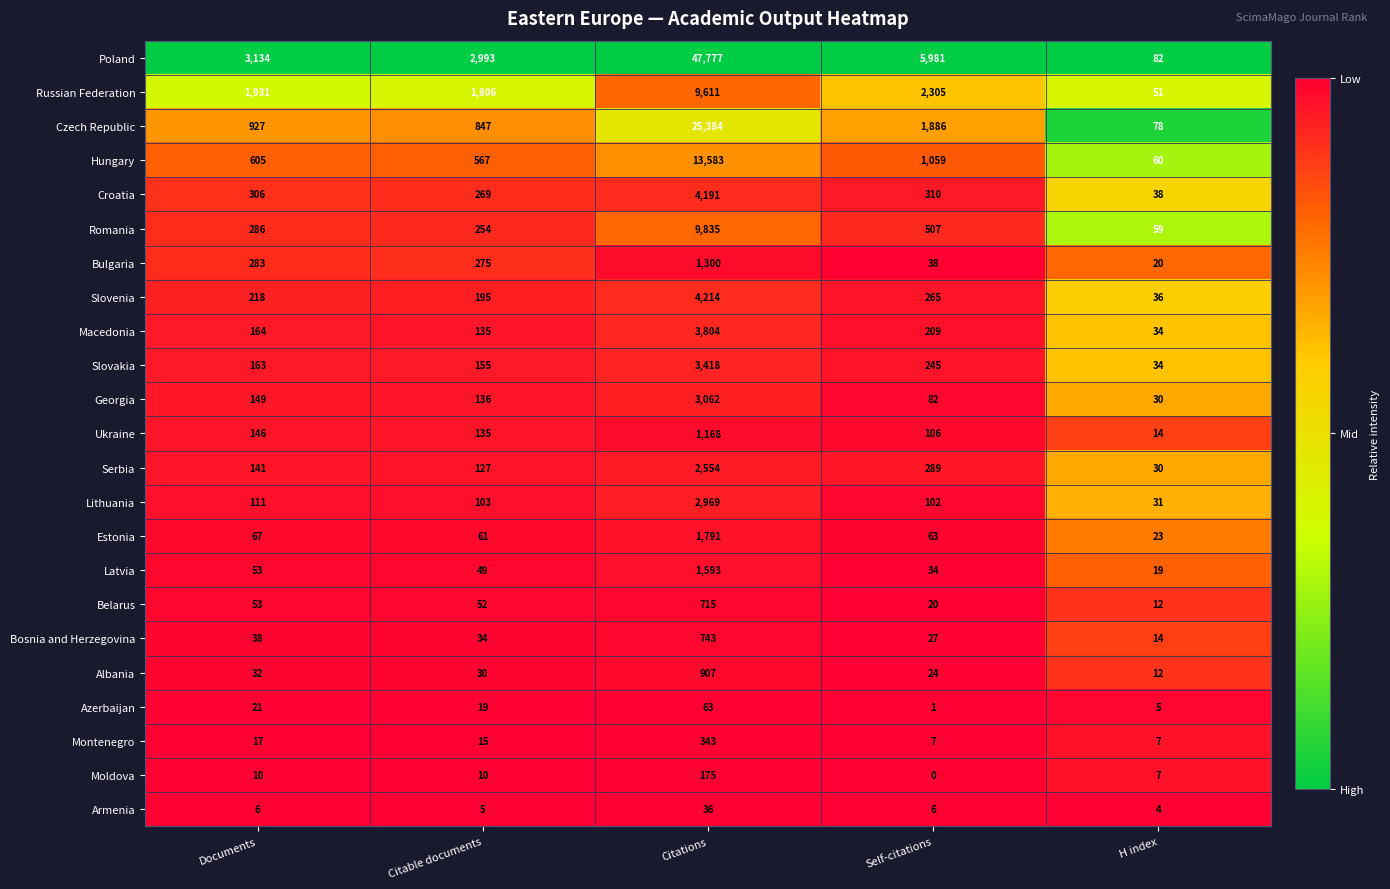

What is the total value across all series at Documents?

8861